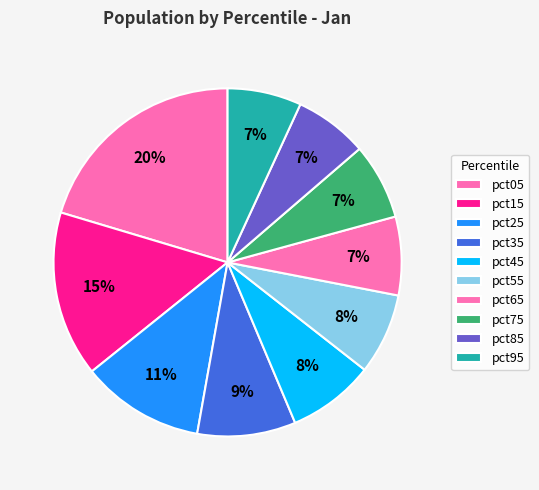

How many slices are in this pie chart?

10